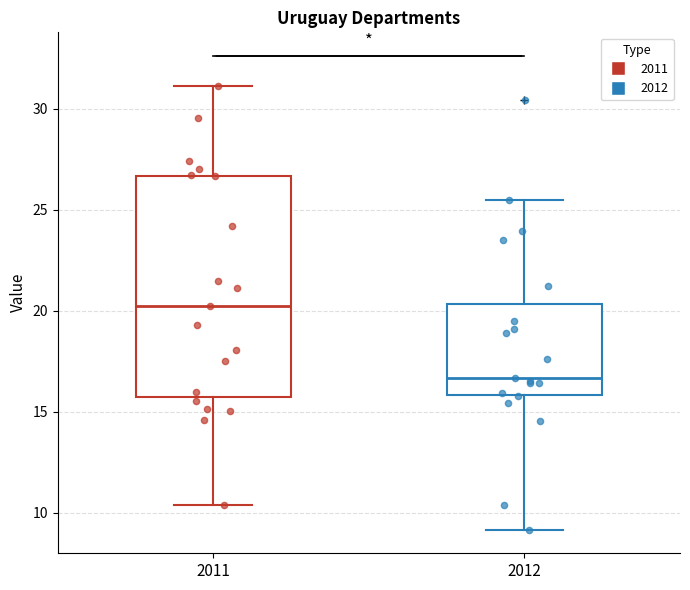

Which box has the lowest median line?

2012